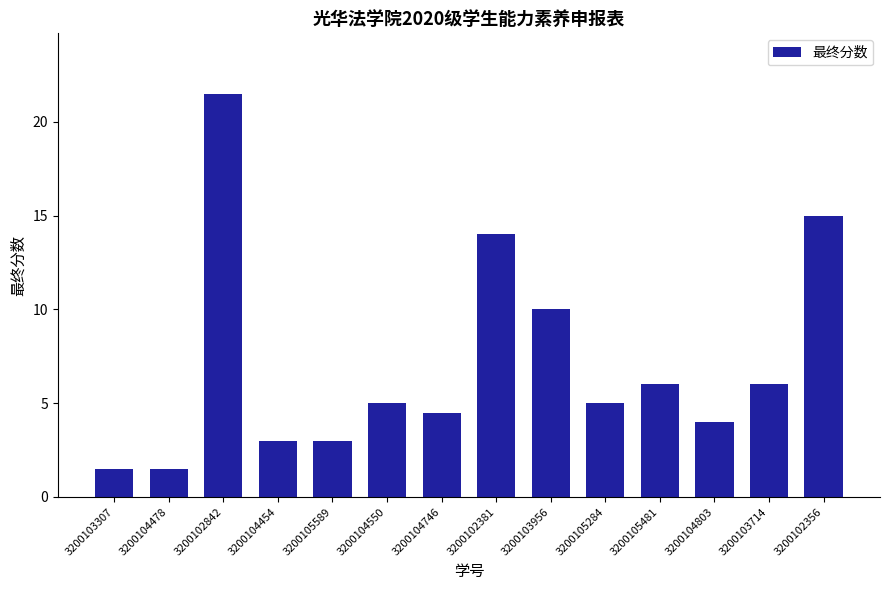

The chart shows a value of 6.8 at 3200104550. True or false?

False